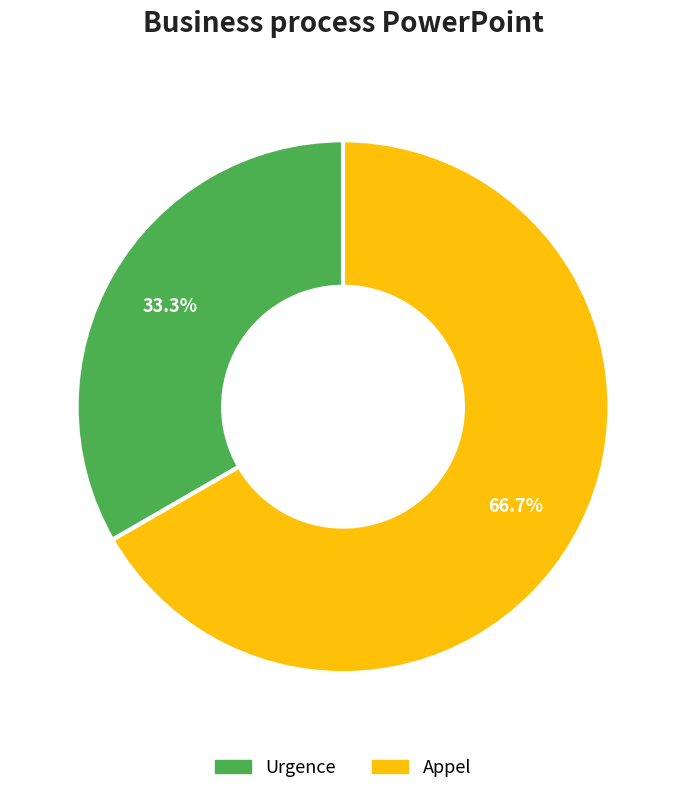

Between Urgence and Appel, which is larger?

Appel